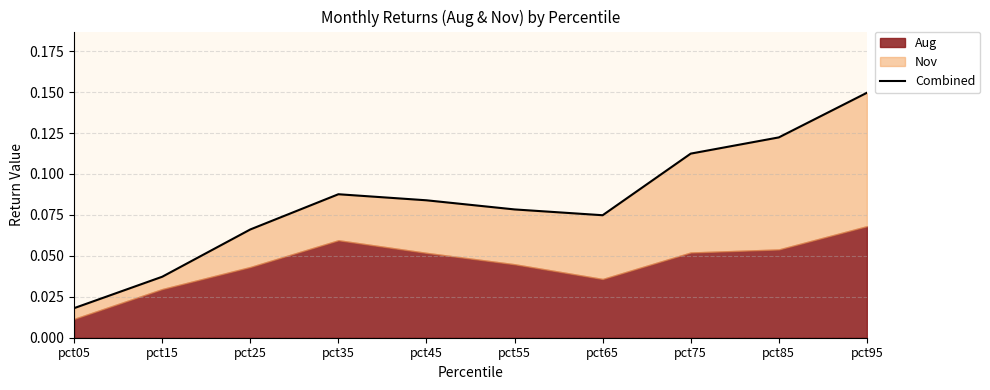

List the labels in order of value, largest first.

pct95, pct85, pct75, pct35, pct45, pct55, pct65, pct25, pct15, pct05